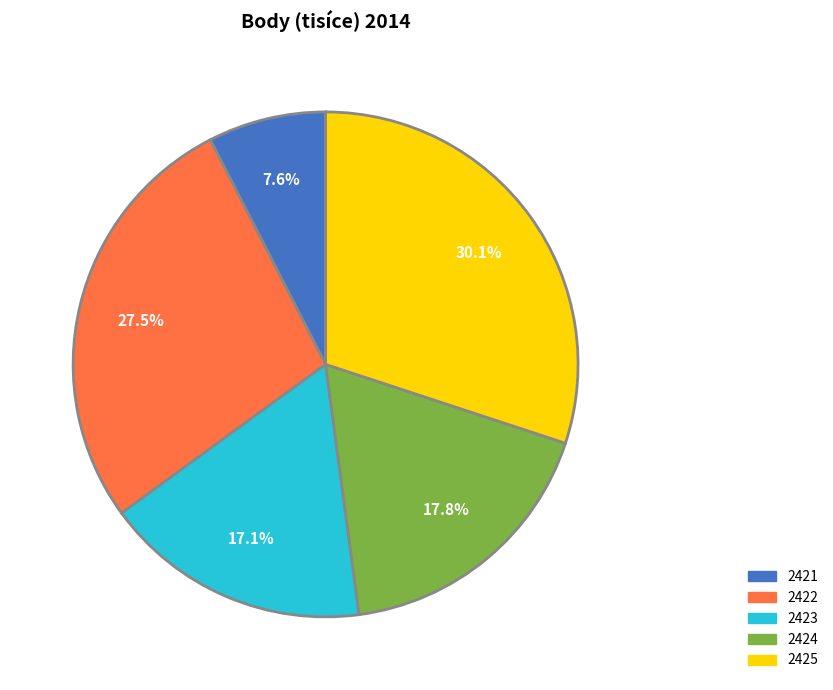

How many segments does this pie chart have?

5